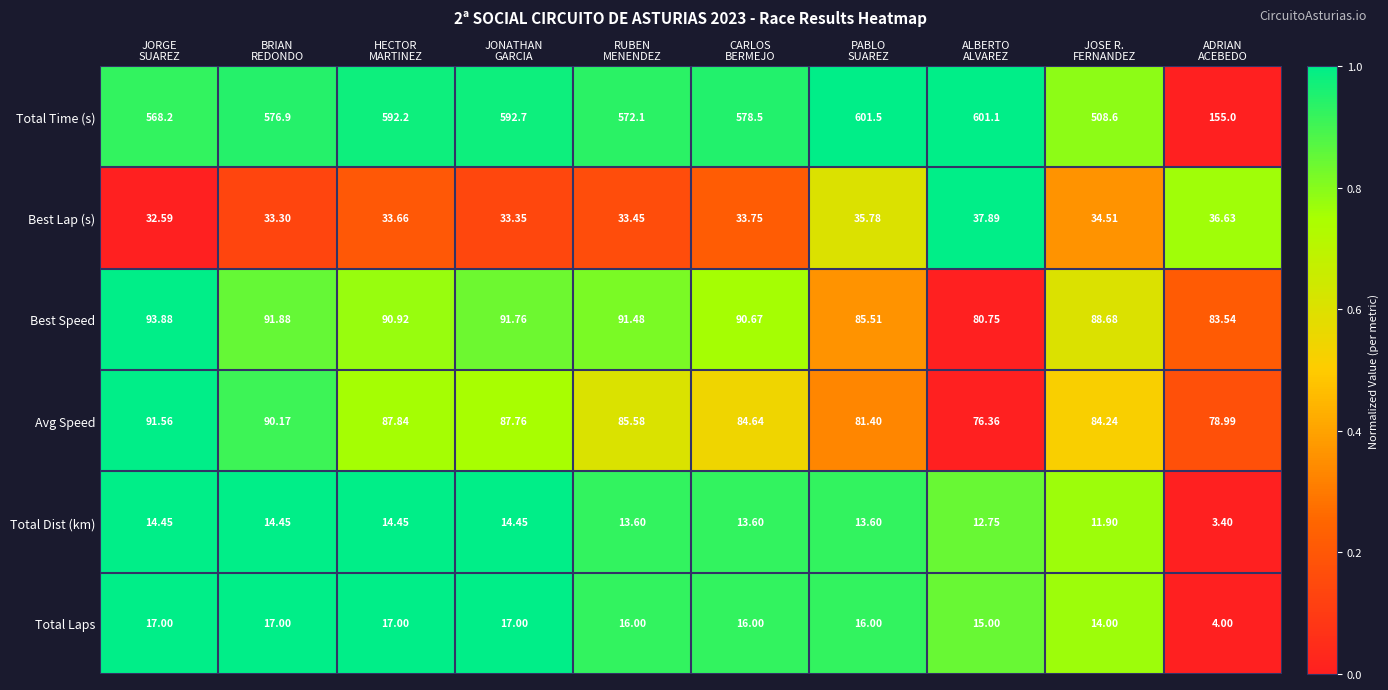

Which series has the widest spread of values?

Total Time (s)